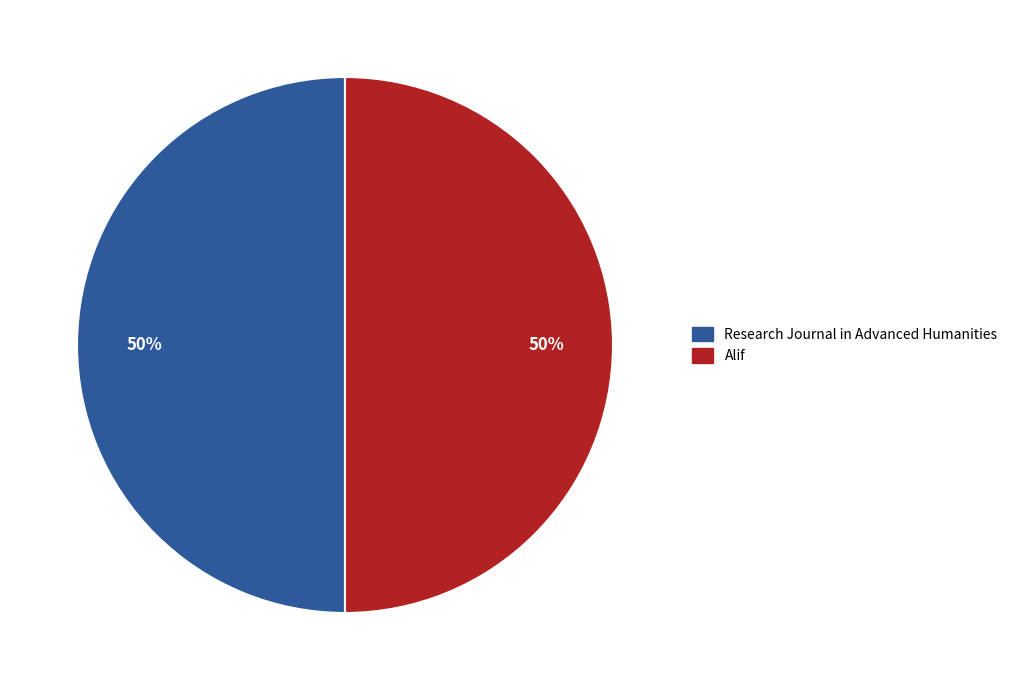

To the nearest percent, what portion does Alif represent?

50%